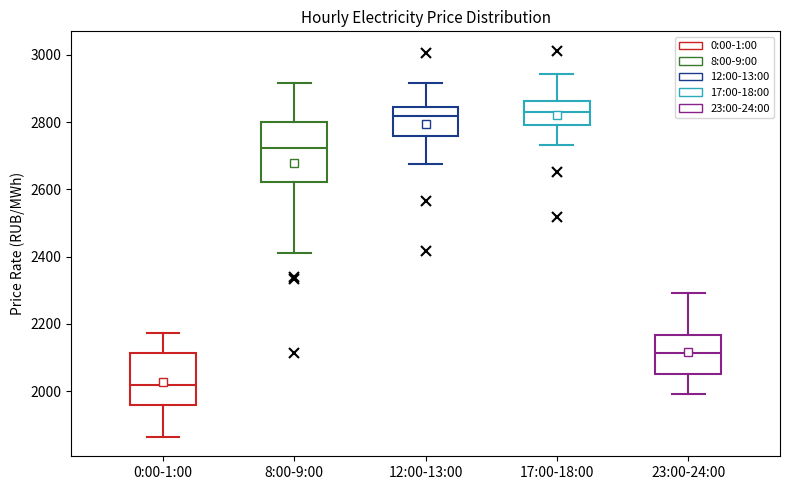

Reading left to right, read every box against the y-axis: the position of its median line, the range the box covers, and the ends of its whiskers. The values are not printed on the chart, so give them approximately, as read against the axis.

0:00-1:00: median 2020, box 1960 to 2120, whiskers 1860 to 2180
8:00-9:00: median 2720, box 2620 to 2800, whiskers 2420 to 2920
12:00-13:00: median 2820, box 2760 to 2840, whiskers 2680 to 2920
17:00-18:00: median 2840, box 2800 to 2860, whiskers 2740 to 2940
23:00-24:00: median 2120, box 2060 to 2160, whiskers 2000 to 2300